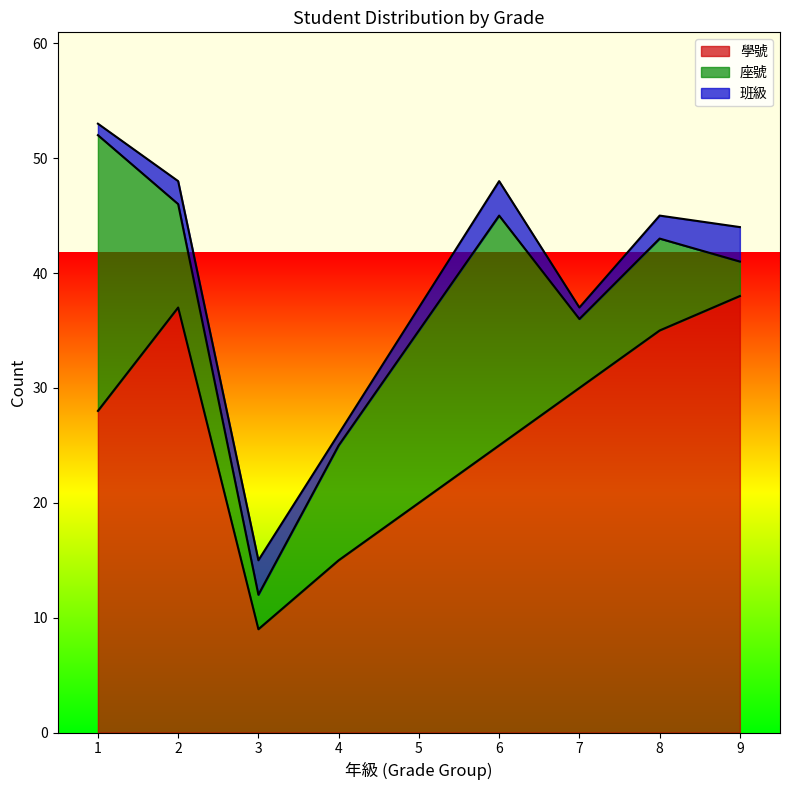

What are all the series names shown in the legend?

學號, 座號, 班級